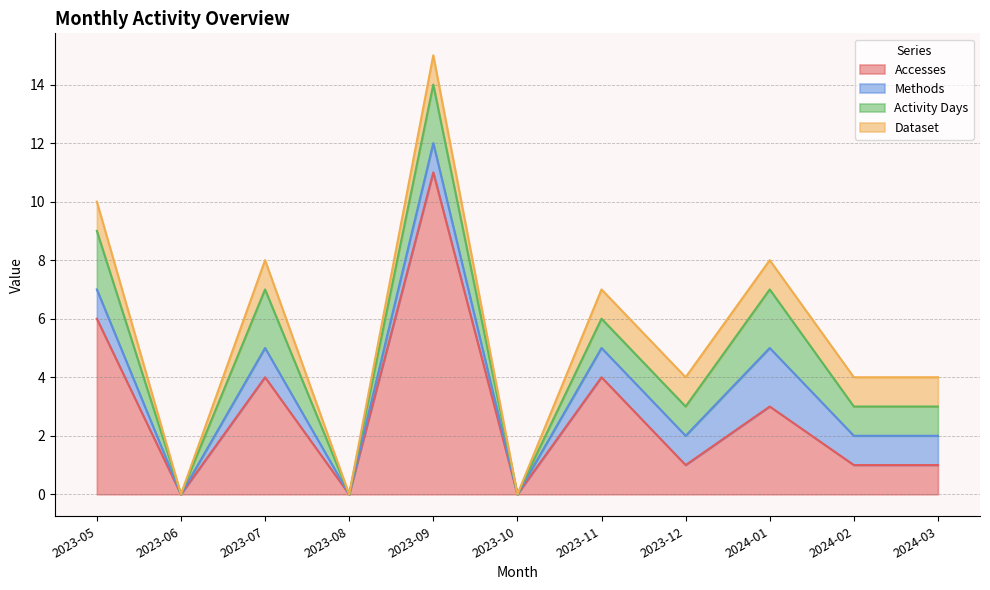

Rank the series by their maximum value, from highest to lowest.

Accesses, Methods, Activity Days, Dataset